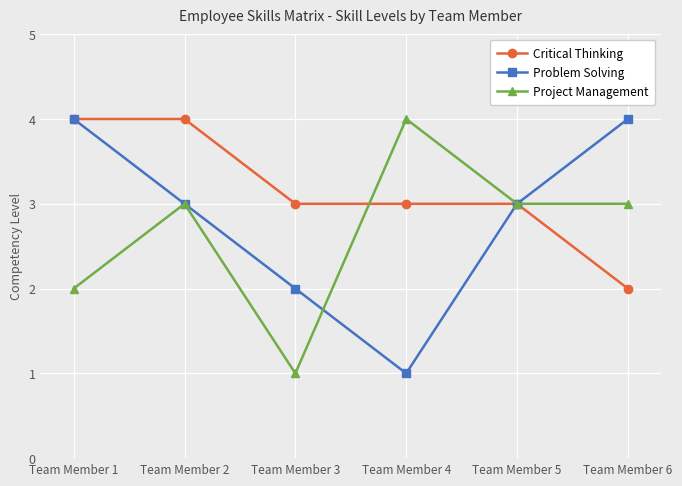

Rank the series by their average value, from lowest to highest.

Project Management, Problem Solving, Critical Thinking